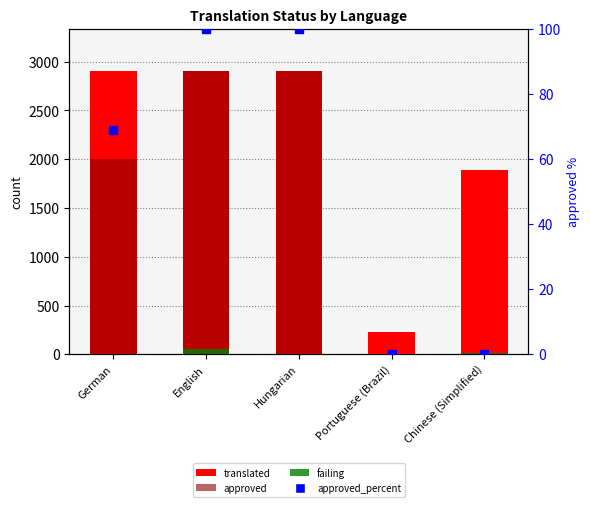

Reading left to right, what are all the values shown in this chart?

translated: German=2902.0	English=2902.0	Hungarian=2902.0	Portuguese (Brazil)=226.0	Chinese (Simplified)=1892.0
approved: German=2004.0	English=2902.0	Hungarian=2902.0	Portuguese (Brazil)=0.0	Chinese (Simplified)=3.0
failing: German=0.0	English=52.0	Hungarian=0.0	Portuguese (Brazil)=9.0	Chinese (Simplified)=17.0
approved_percent: German=69.0	English=100.0	Hungarian=100.0	Portuguese (Brazil)=0.0	Chinese (Simplified)=0.1